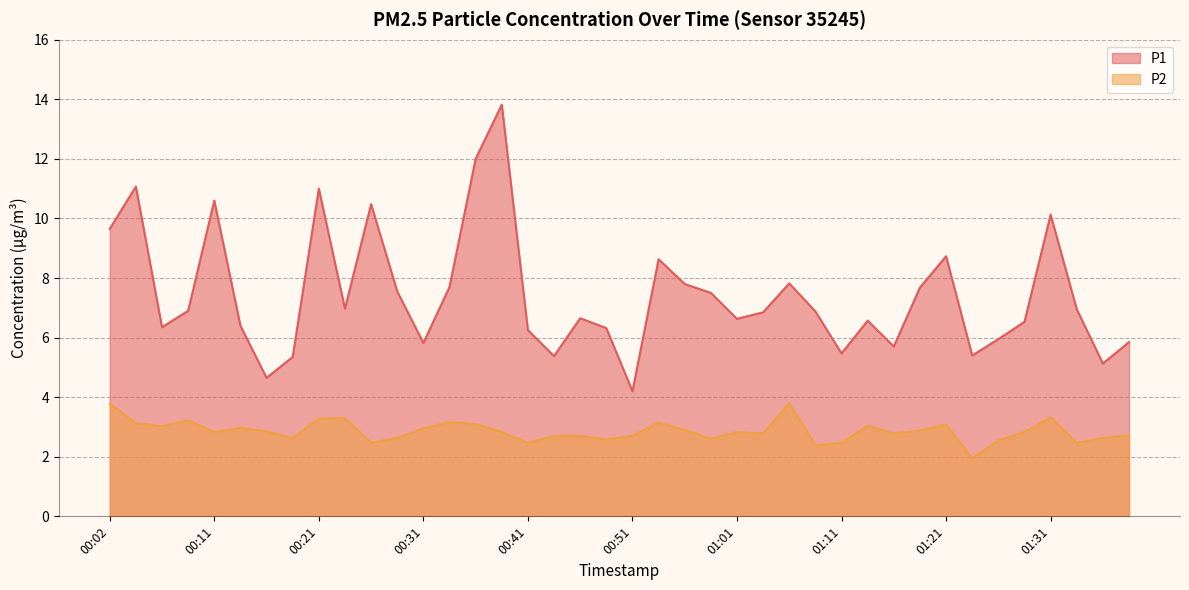

What is the minimum value shown in the chart?

1.9